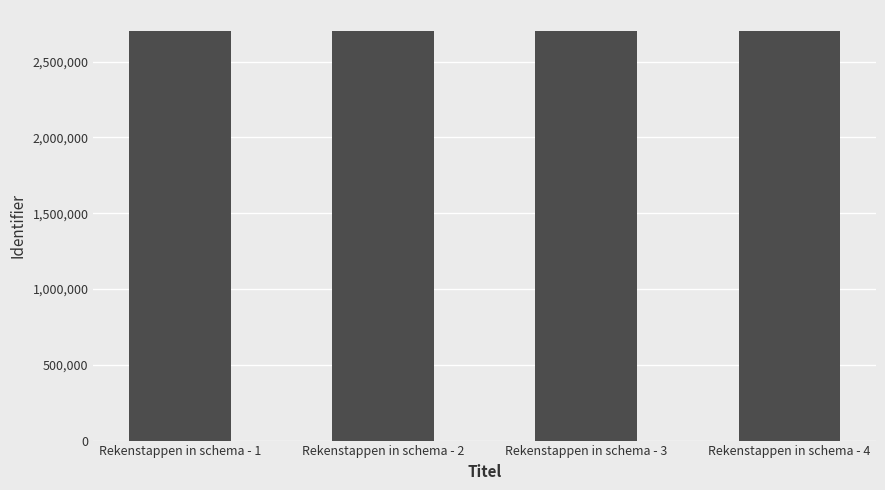

What is the difference between the values at Rekenstappen in schema - 2 and Rekenstappen in schema - 4?

11